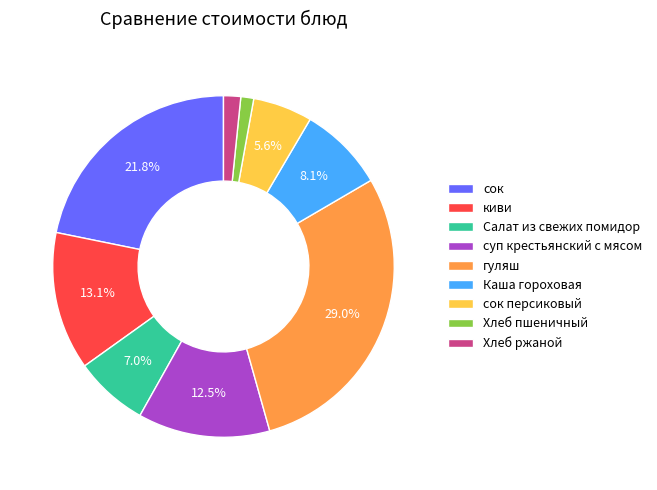

Which slice is the largest?

гуляш